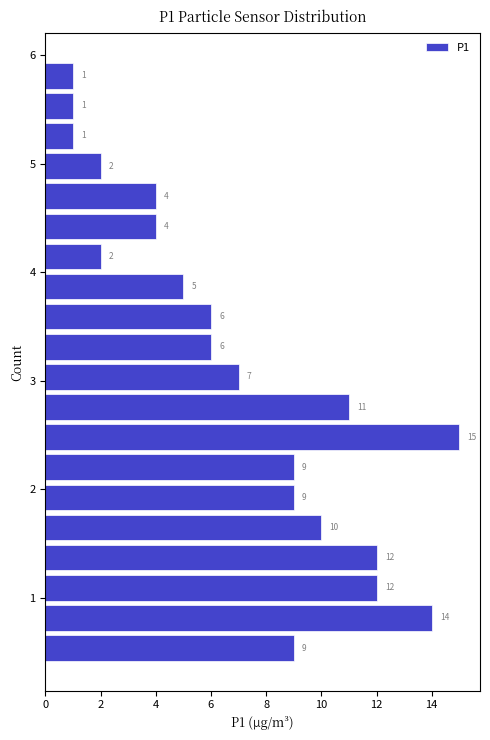

Around what value on the y-axis is the longest bar? Give the approximate position of its centre, as read against the axis.

2.5